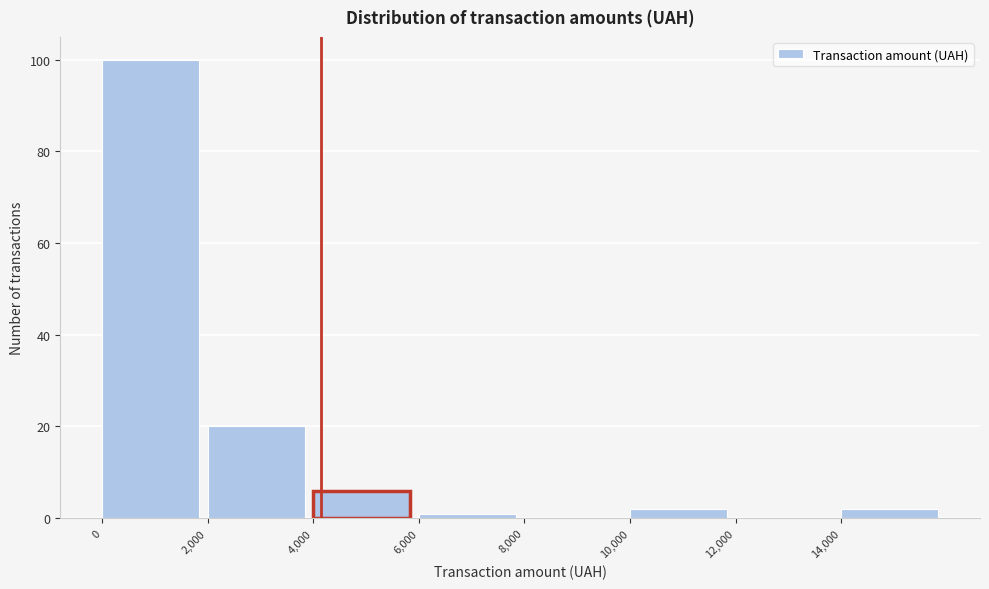

Reading left to right, transcribe this chart: for each bar, give the range it covers on the x-axis and its height. The values are not printed on the chart, so give them approximately, as read against the axis.

0 to 2000: 100
2000 to 4000: 20
4000 to 6000: 6
6000 to 8000: under 2
8000 to 10000: 0
10000 to 12000: 2
12000 to 14000: 0
14000 to 16000: 2